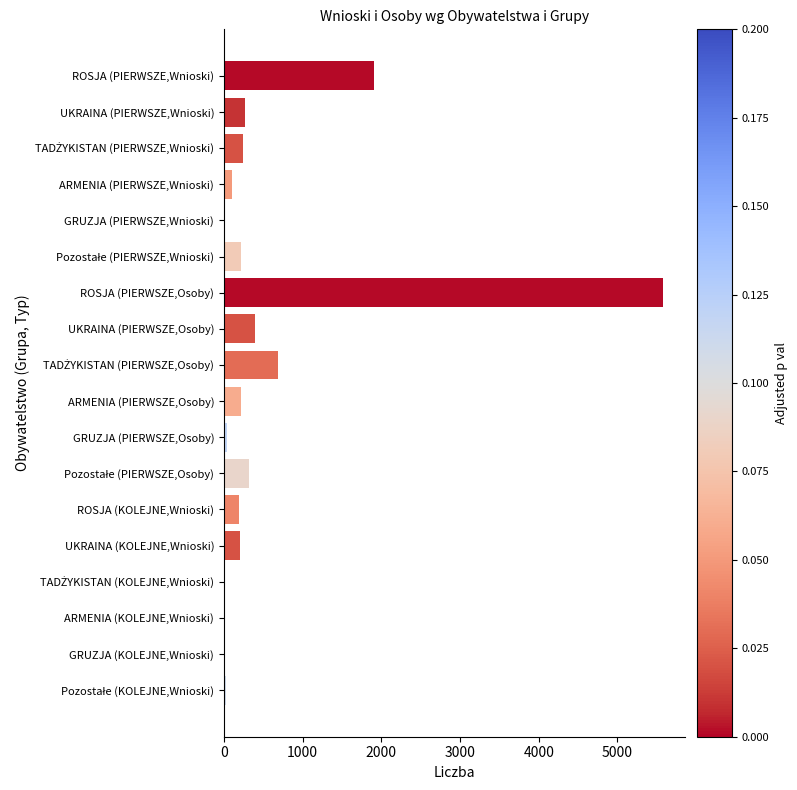

Does the chart contain stacked bars?

No